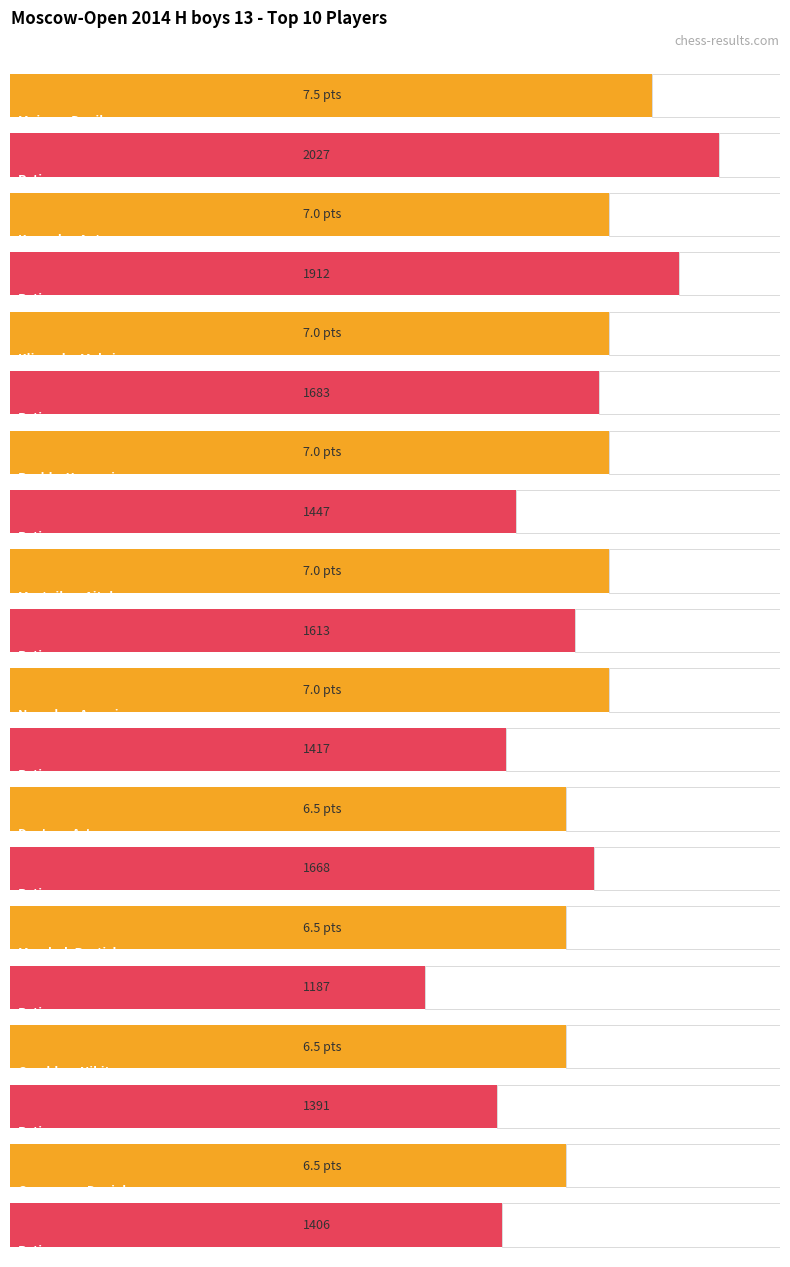

How many bars are there in total?

20